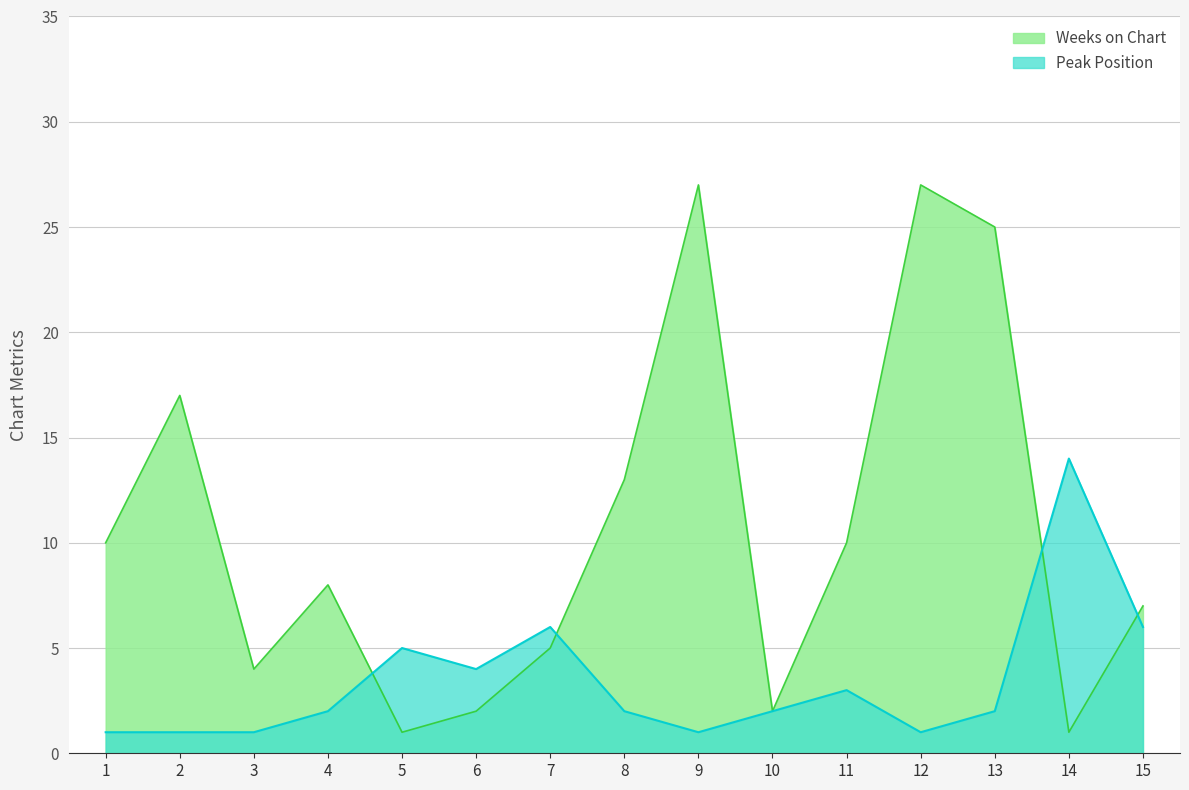

True or false: Weeks on Chart has a value of 1 at 5.

True